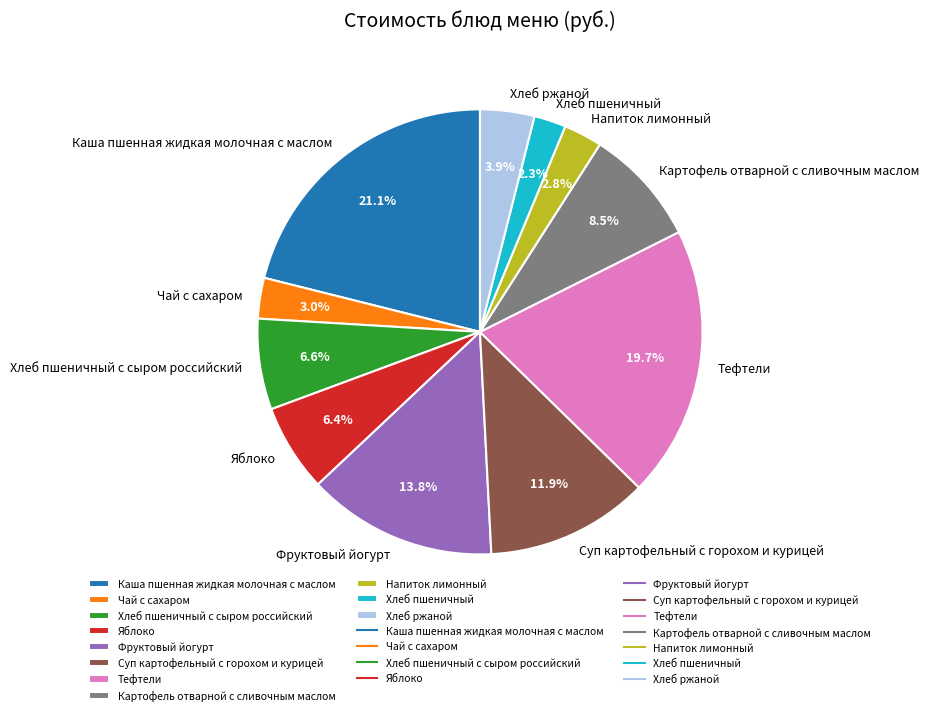

Count the number of slices in the pie.

11